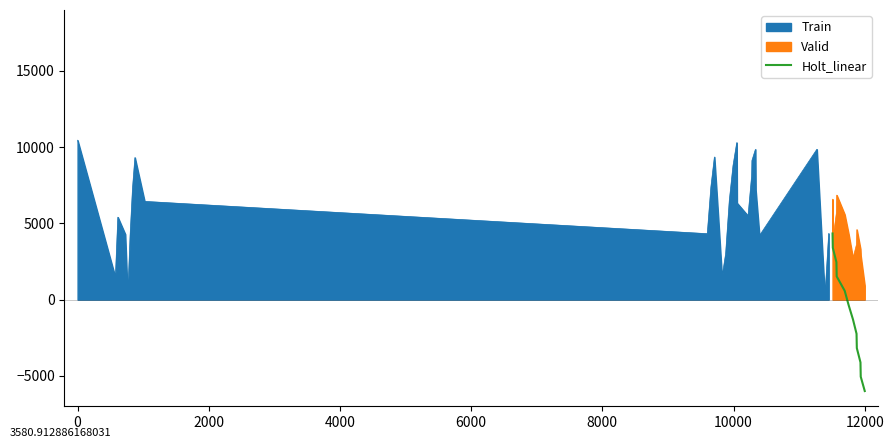

True or false: Valid and Holt_linear intersect in this chart.

False